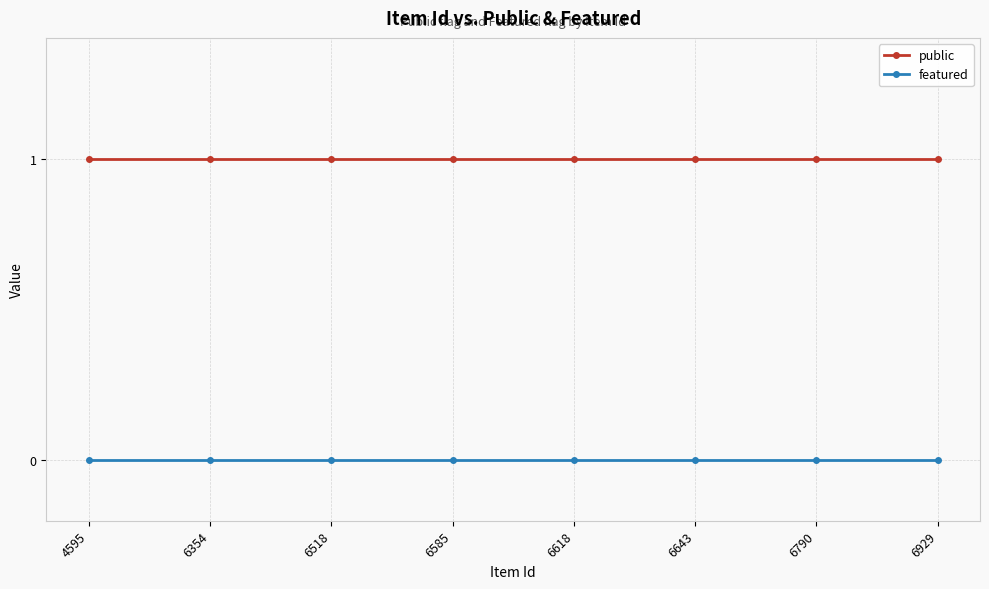

Does the chart display data point markers on the line(s)?

Yes